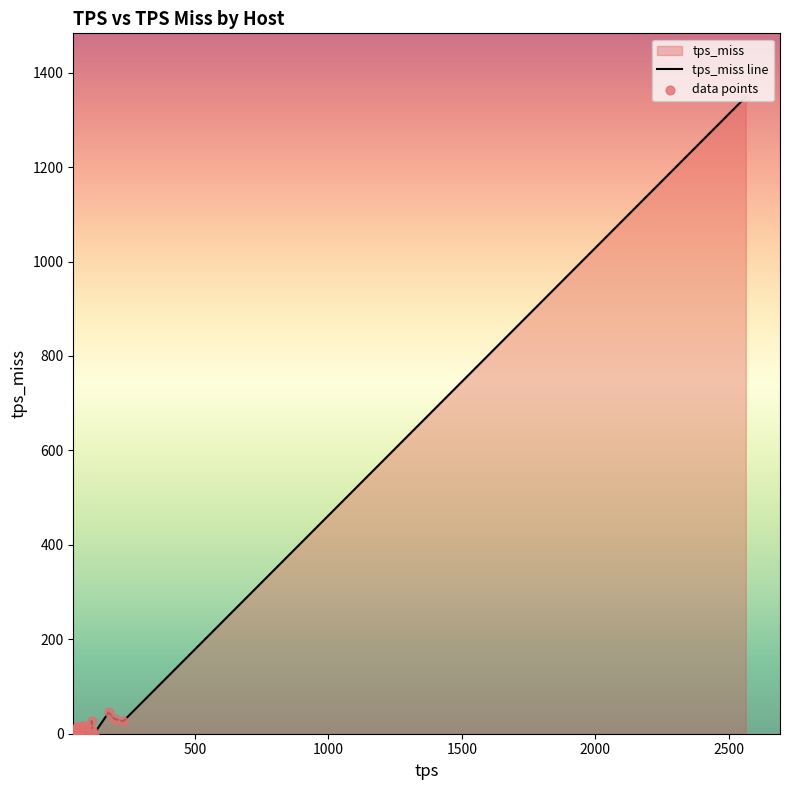

What is the difference between the maximum and minimum values?

1348.4